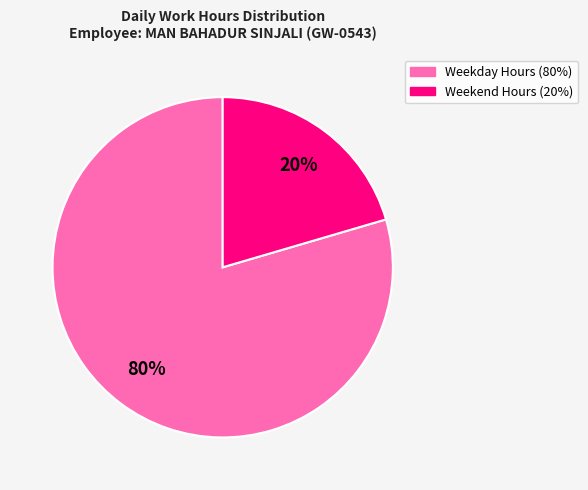

To the nearest percent, what is the average slice percentage?

50%